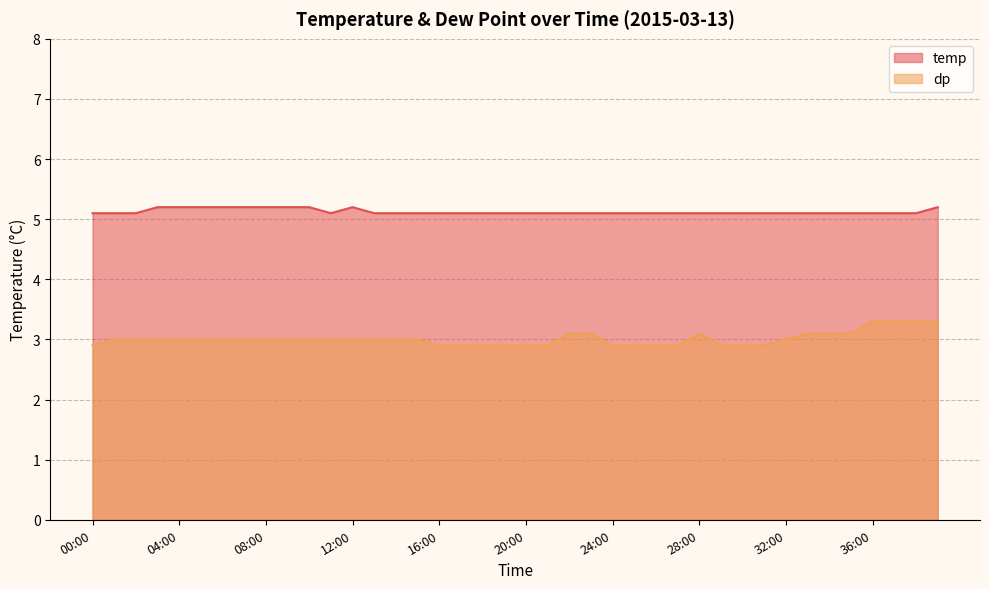

True or false: temp and dp intersect in this chart.

False